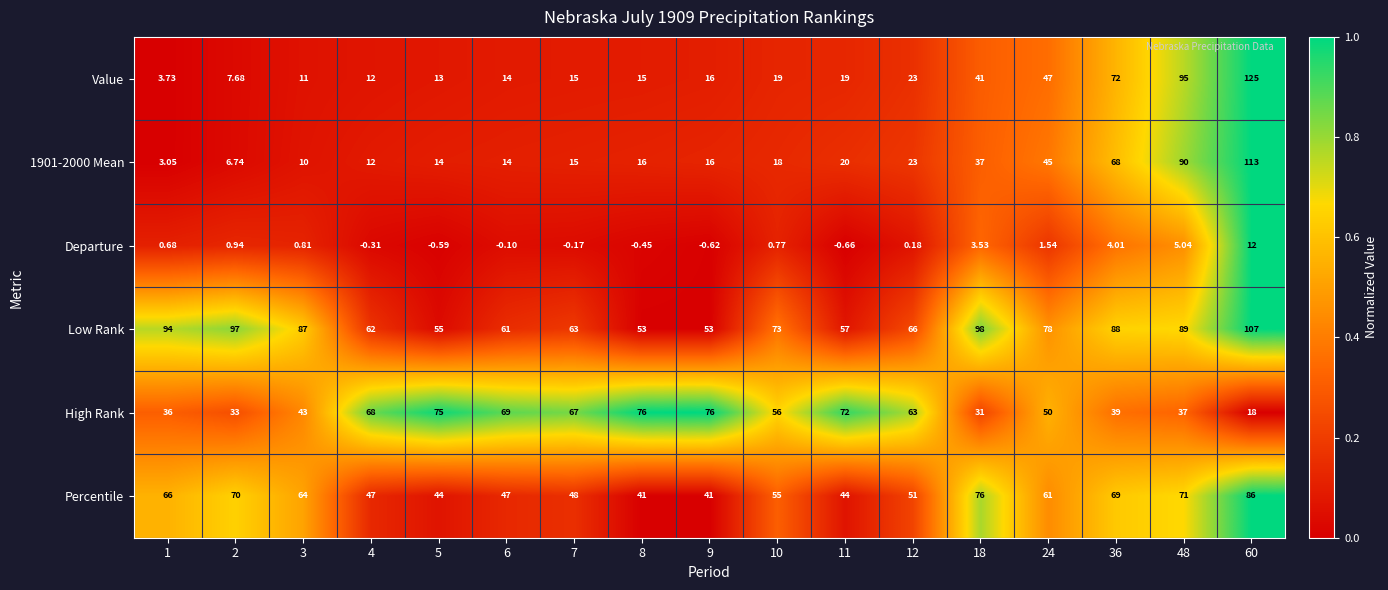

Which series has the largest range (max minus min)?

Value